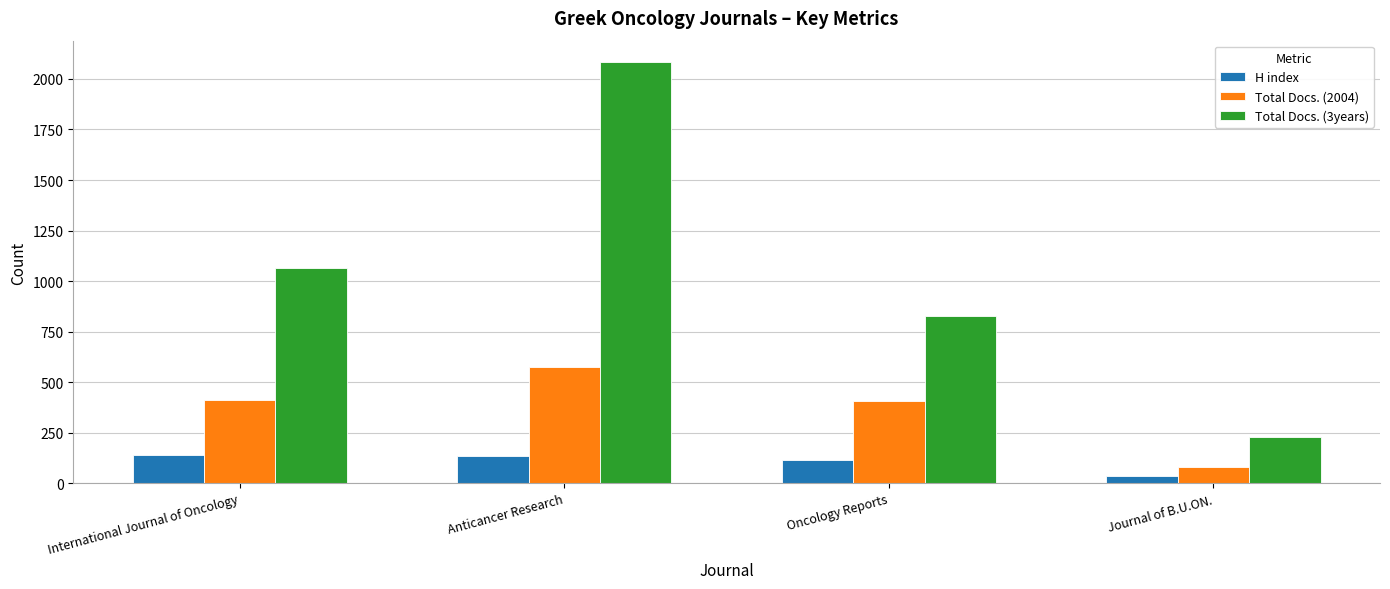

What is the difference between the second highest and minimum values in the Total Docs. (2004) series?

329